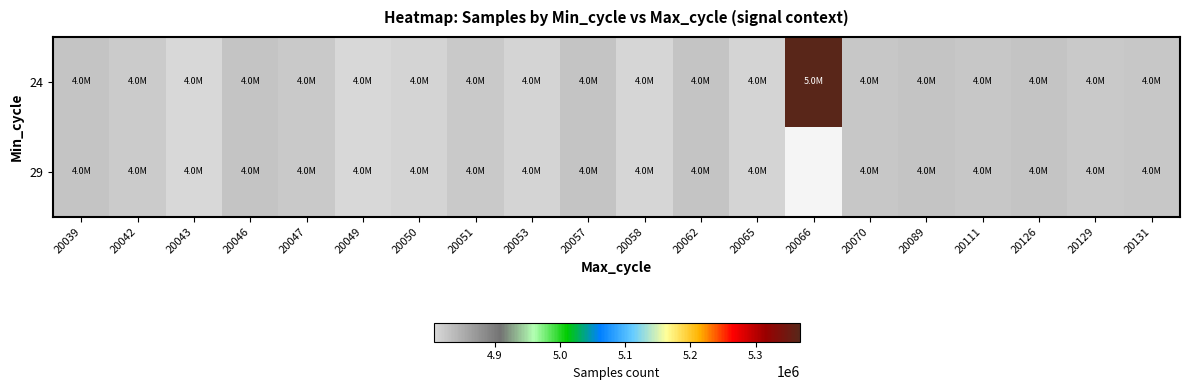

At which category is the sum across all series the highest?

20039